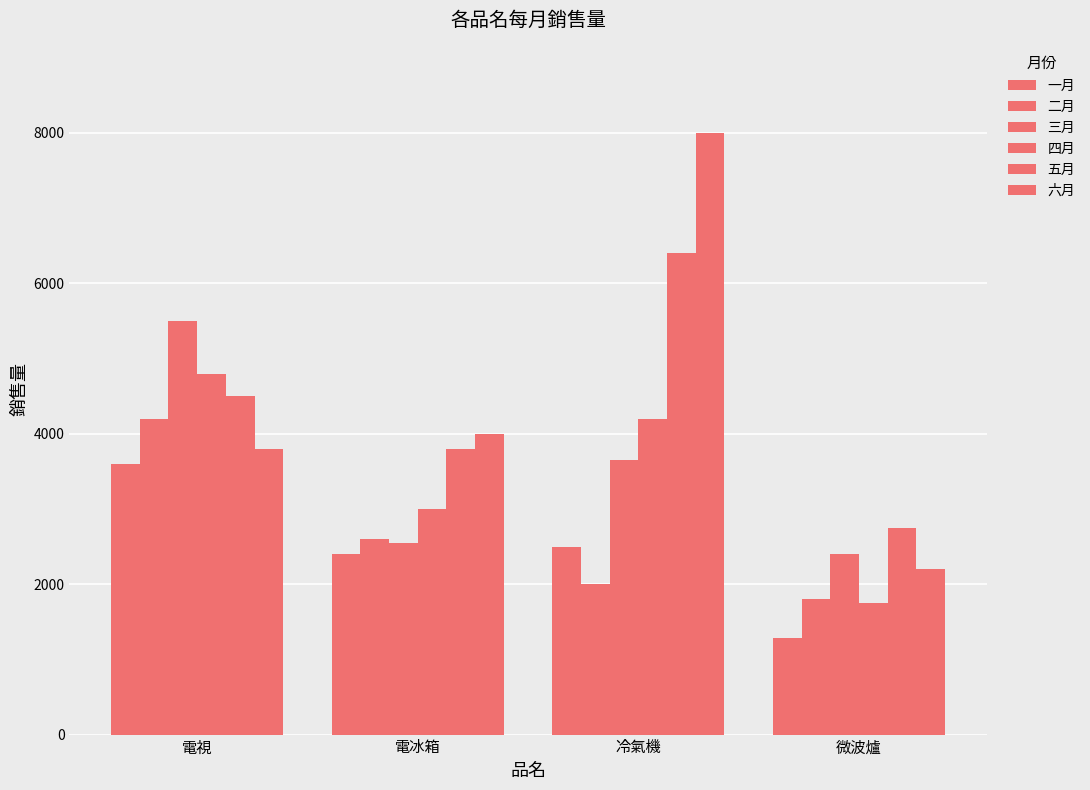

Reading right to left, what are all the values shown in this chart?

一月: 1280	2500	2400	3600
二月: 1800	2000	2600	4200
三月: 2400	3650	2550	5500
四月: 1750	4200	3000	4800
五月: 2750	6400	3800	4500
六月: 2200	8000	4000	3800